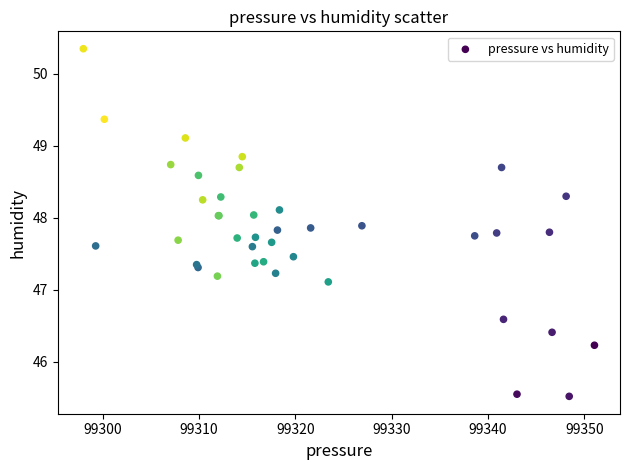

What Y value in the scatter plot is closest to 47?

47.1